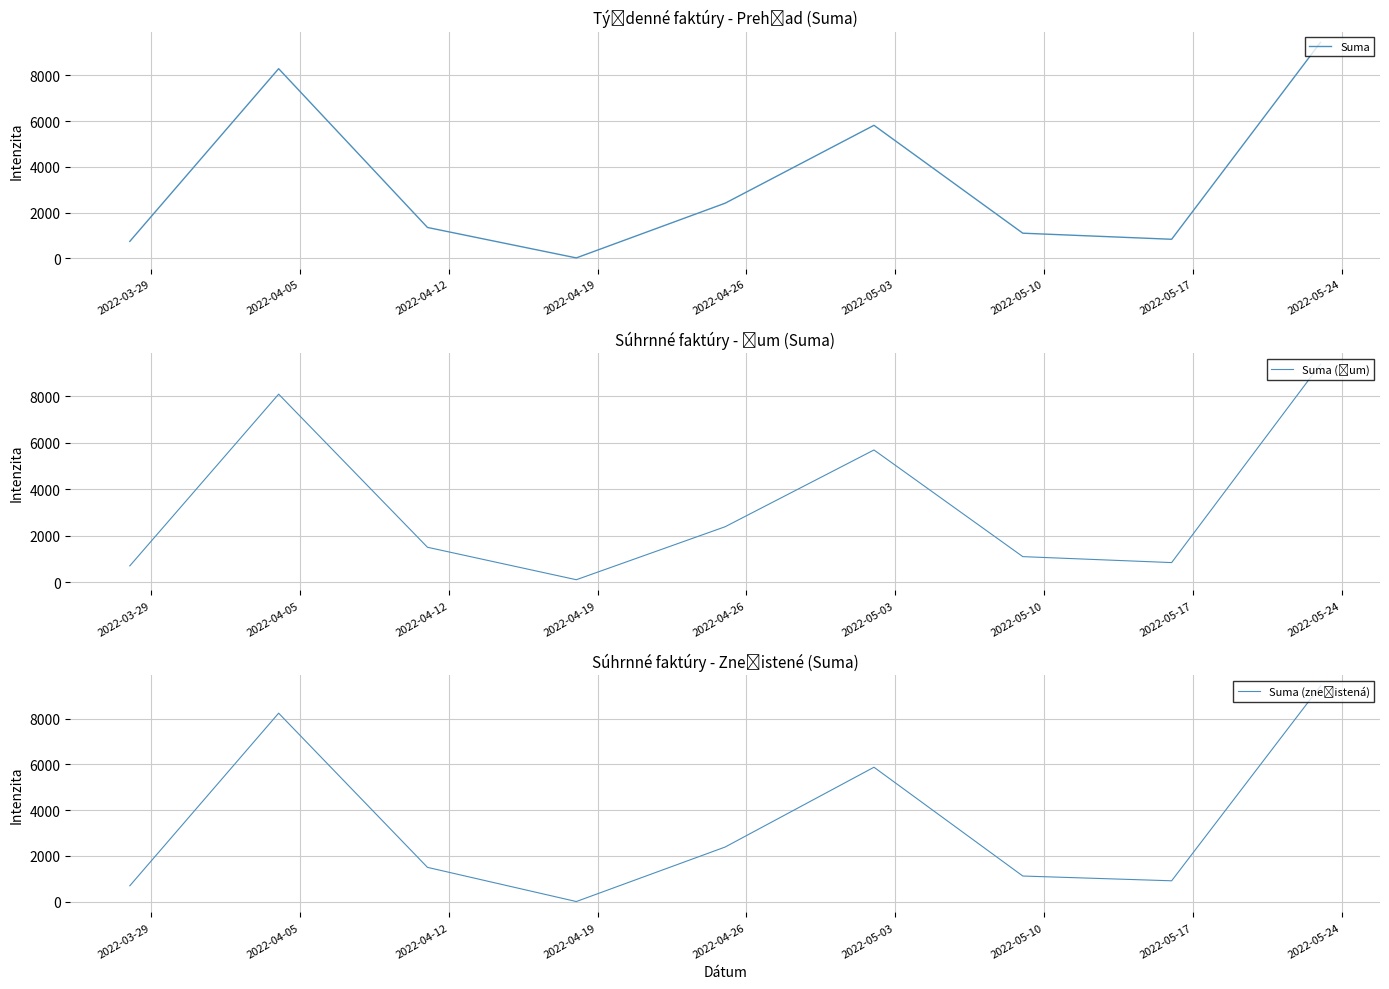

What is the label of the 3rd point from the right?

2022-05-10